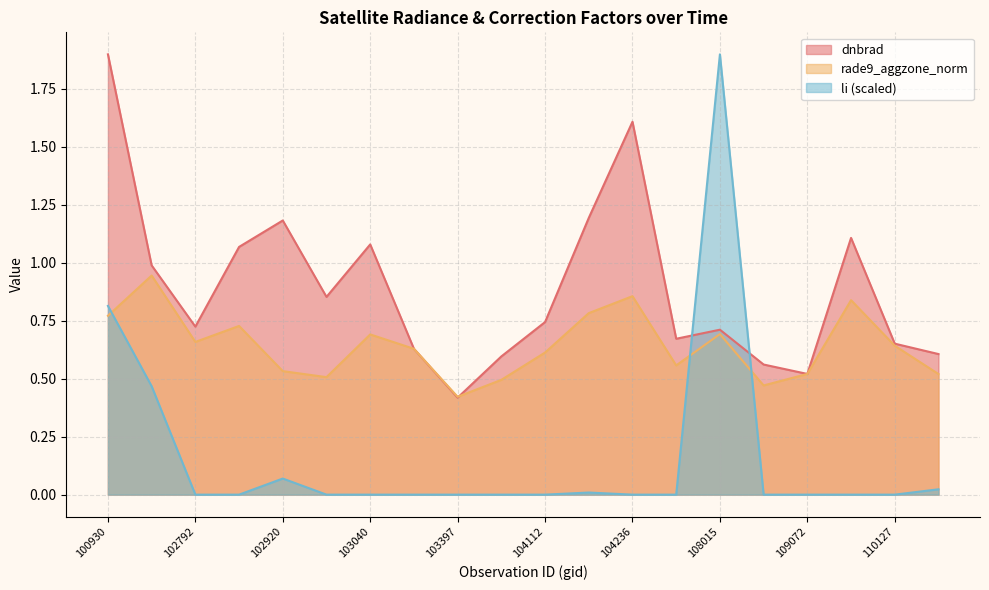

What is the highest value of the rade9_aggzone_norm series?

0.9